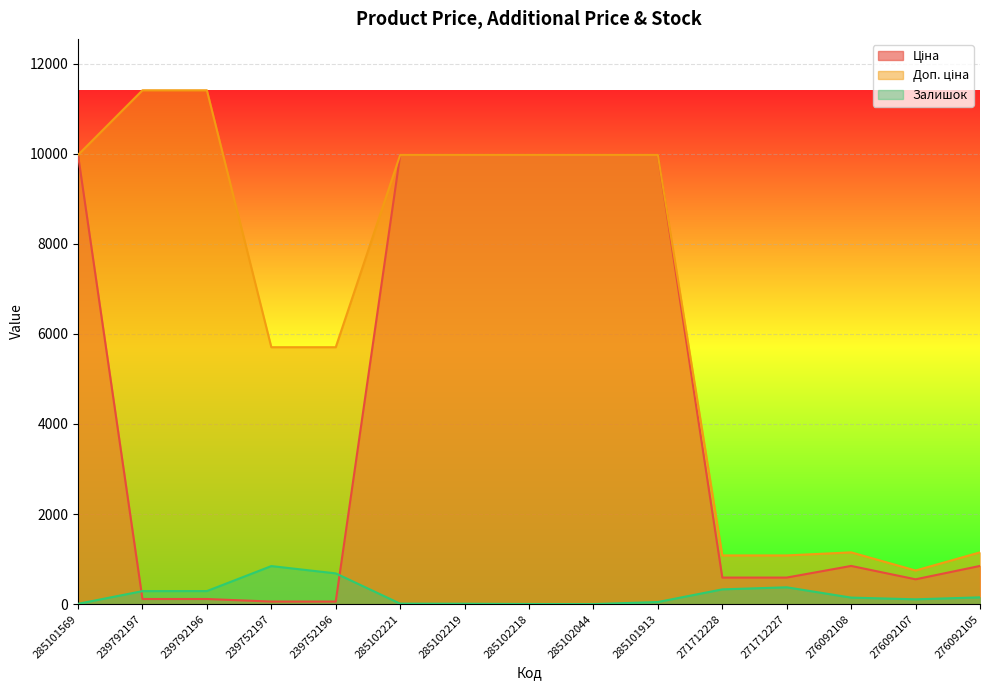

How many interior local peaks does the Залишок series have?

2